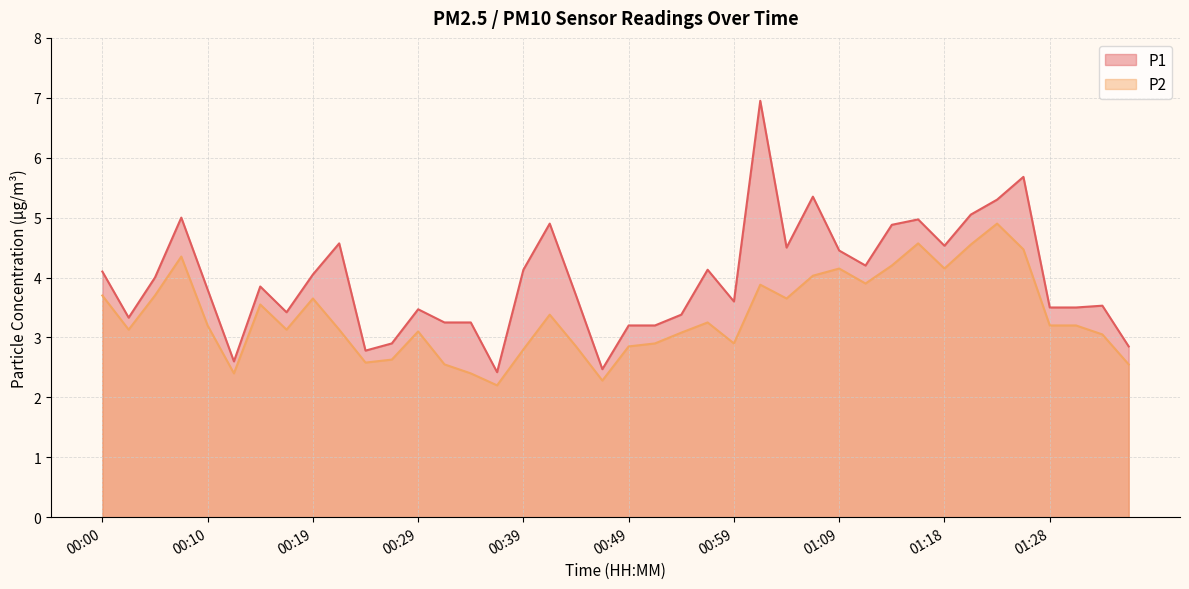

What is the label of the 16th point from the left?

00:37